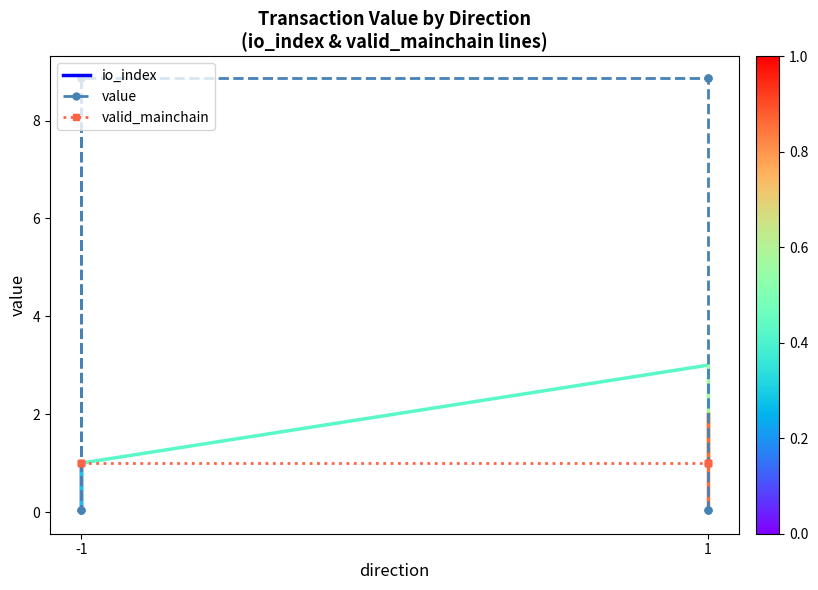

At which category does the chart reach its minimum across all series?

-1